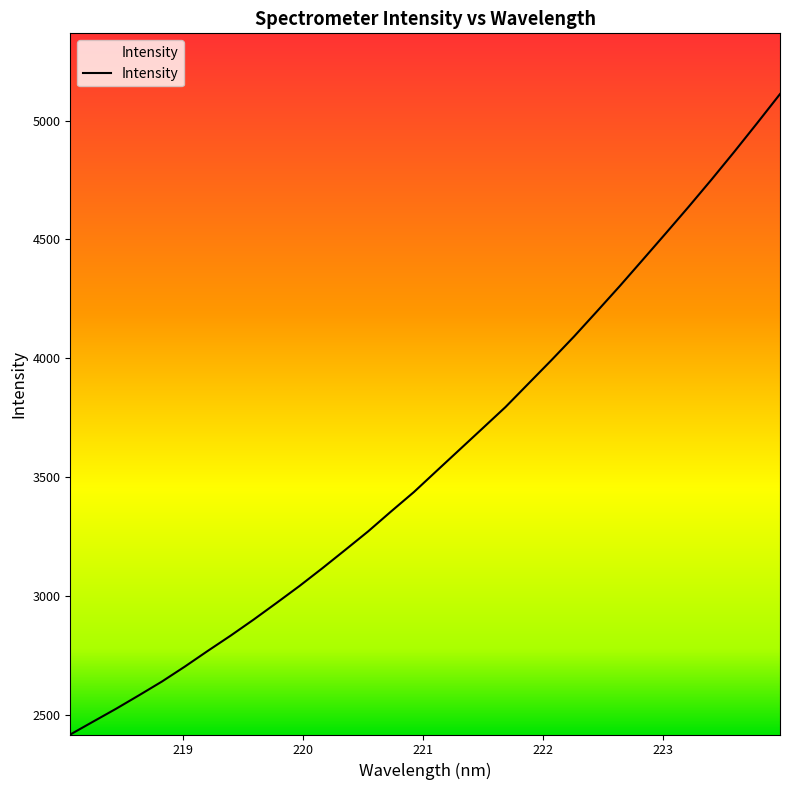

True or false: there are more than 0 points higher than both neighbors.

False